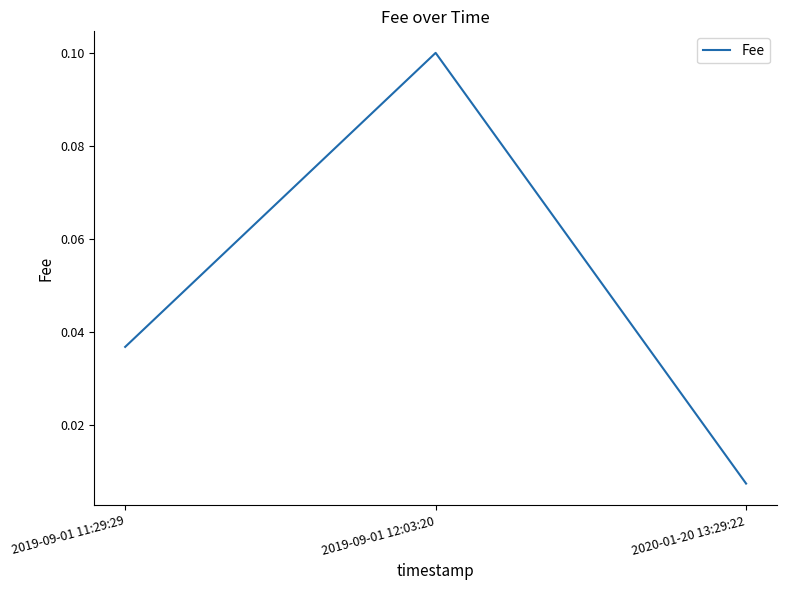

Does the chart have visible grid lines?

No